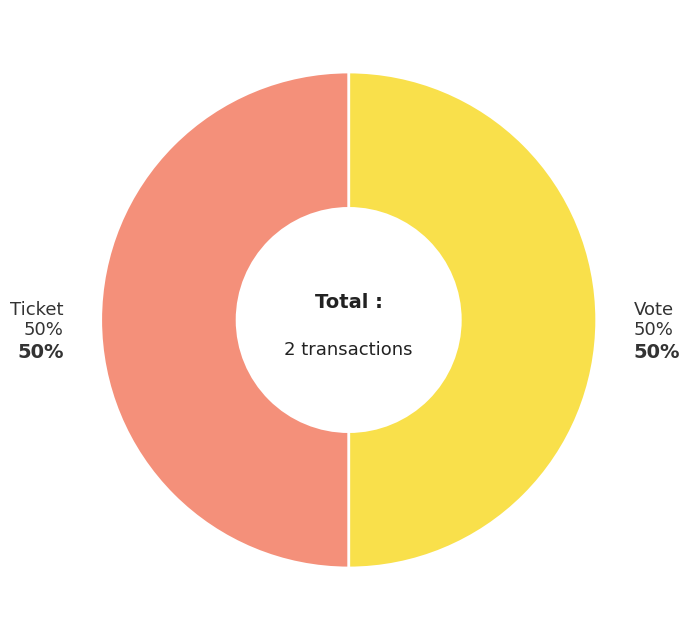

Between Ticket and Vote, which is larger?

Vote